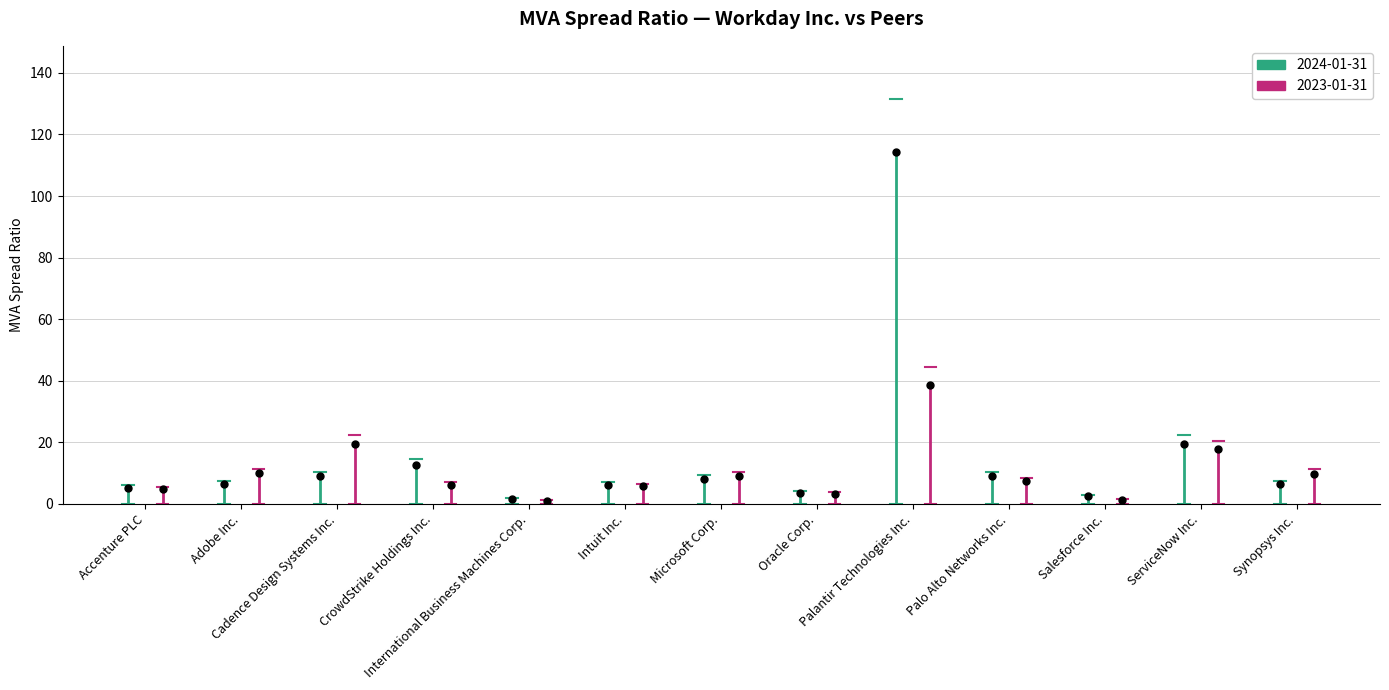

Read the 2024-01-31 value at Adobe Inc..

6.4